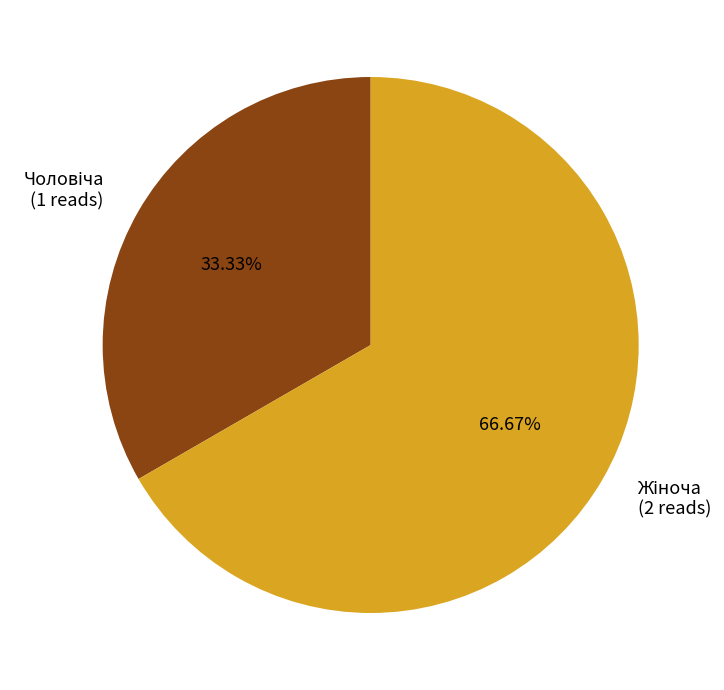

Is there a majority slice in this chart?

Yes